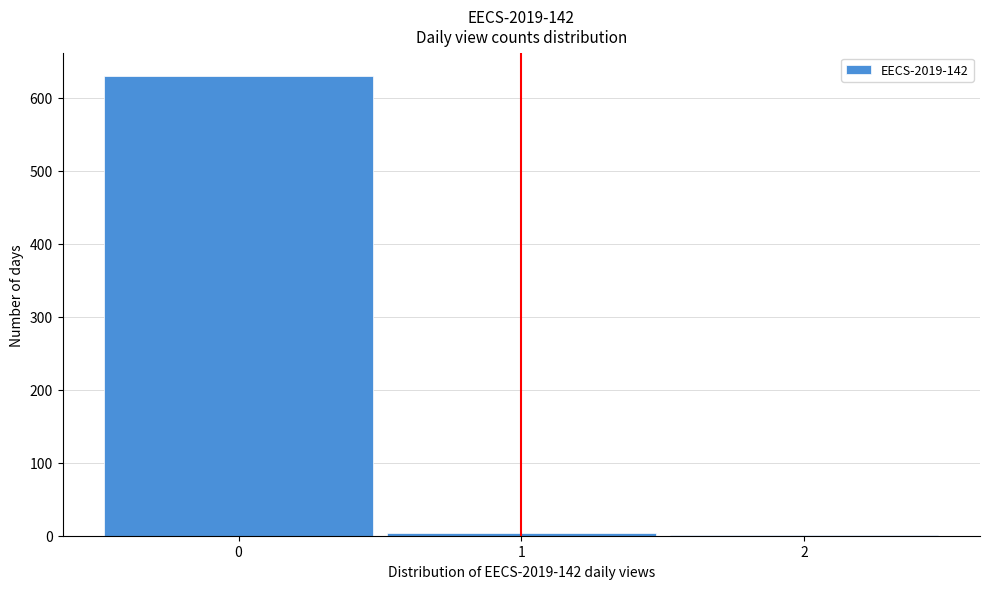

How tall is the bar that spans -0.5 to 0.5 on the x-axis? The values are not printed on the chart, so give them approximately, as read against the axis.

630